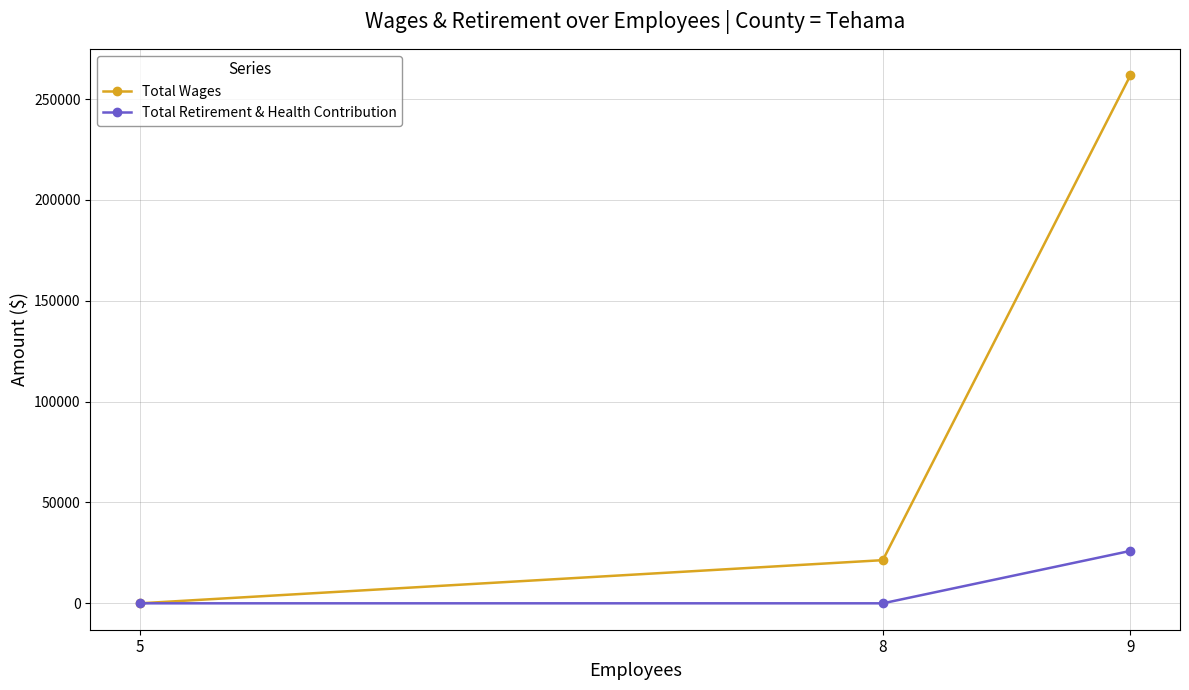

How many categories are shown in the chart?

3